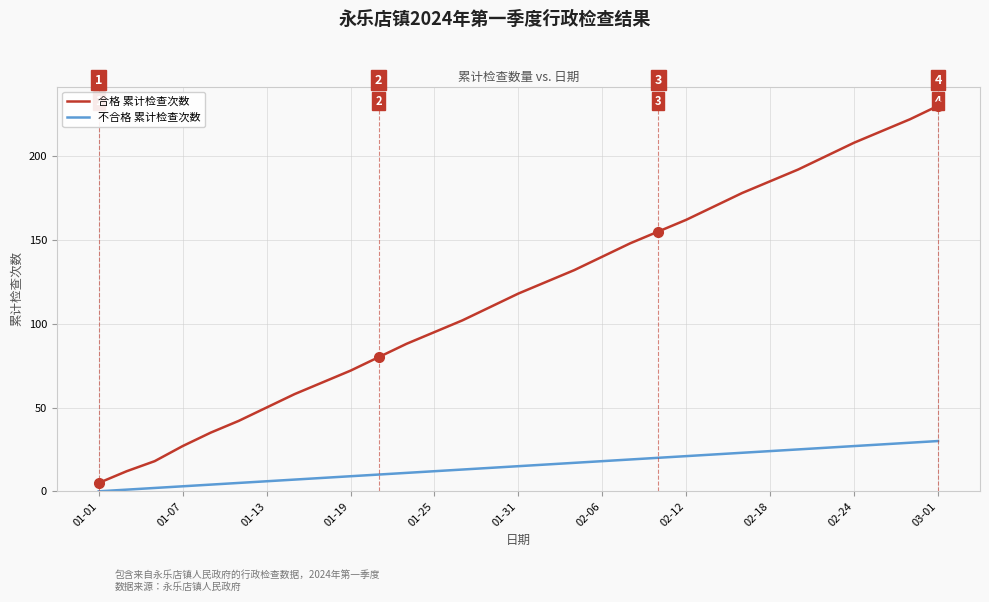

Which series has the widest spread of values?

合格 累计检查次数